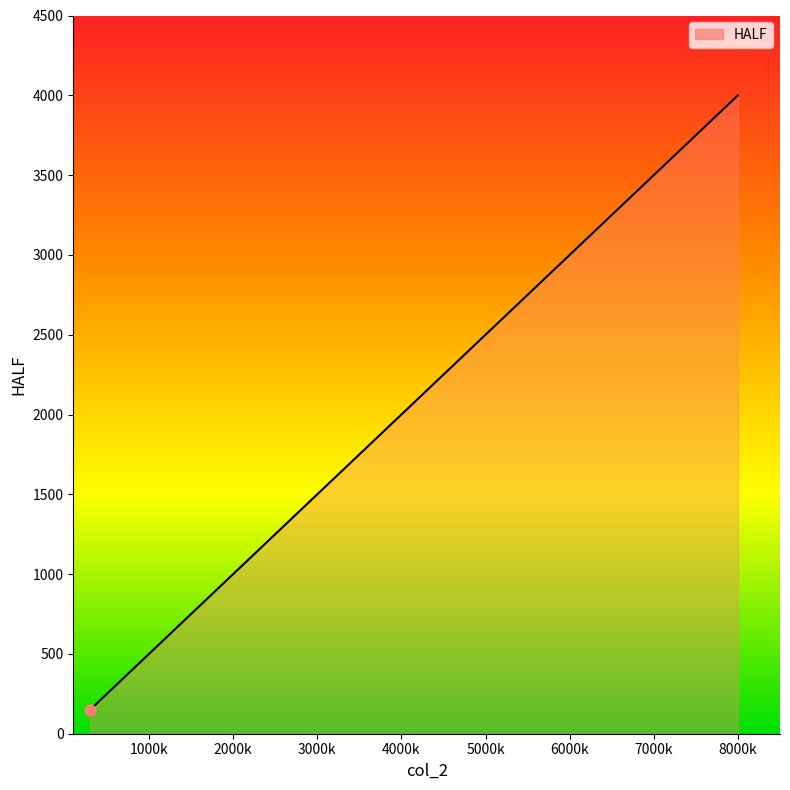

Between 4500 and 1000, which is larger?

4500